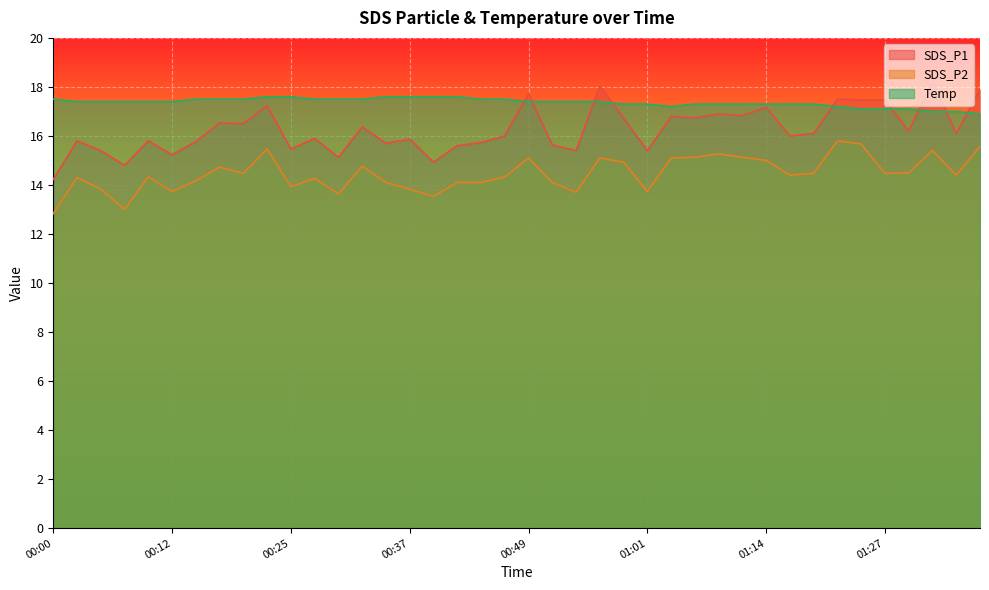

In Temp, how many points are lower than both neighbors (excluding endpoints)?

1